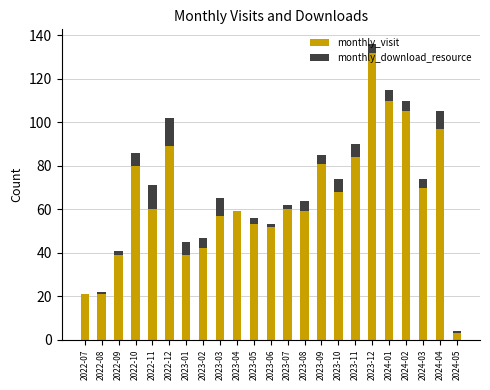

What is the sum of the monthly_visit values at 2024-03 and 2022-11?

130